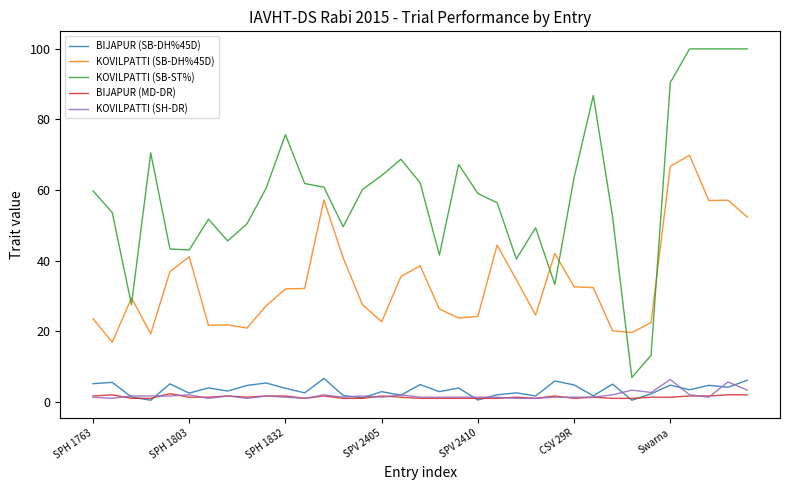

What is the maximum value shown in the chart?

100.0